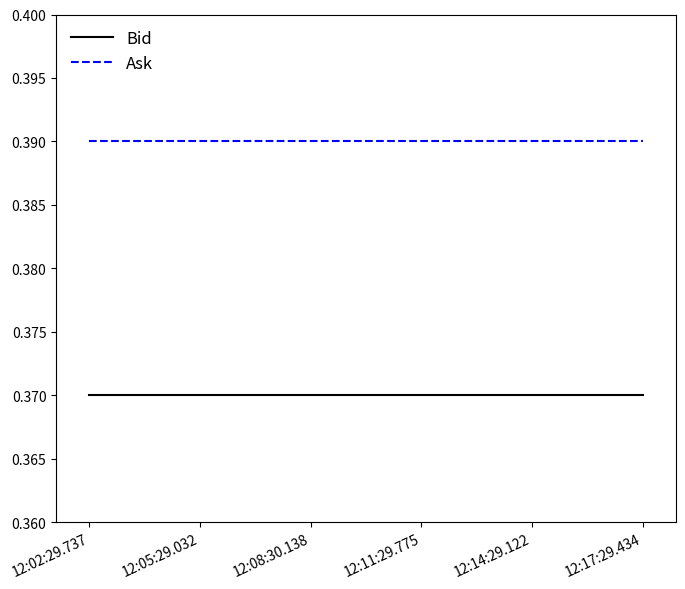

True or false: Ask and Bid cross at least once.

False